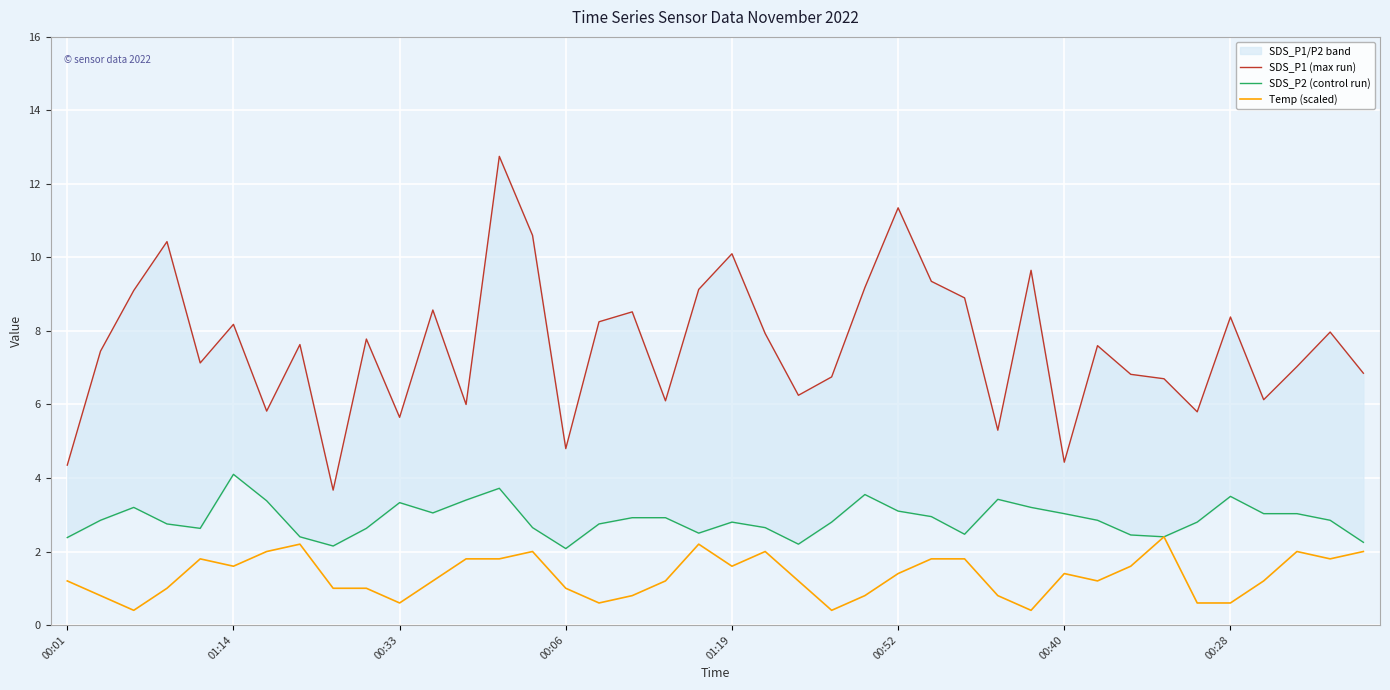

At how many categories does at least one series exceed 2?

40